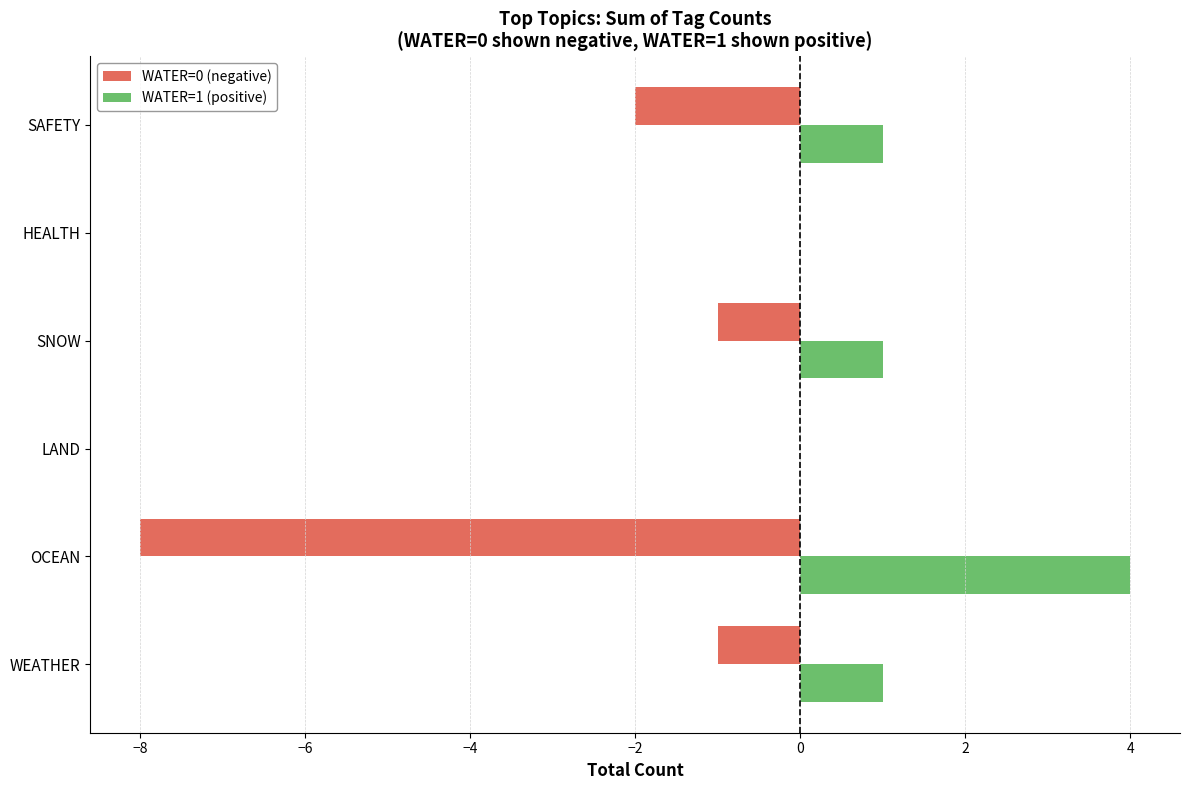

Which series has the largest total across all categories?

WATER=1 (positive)